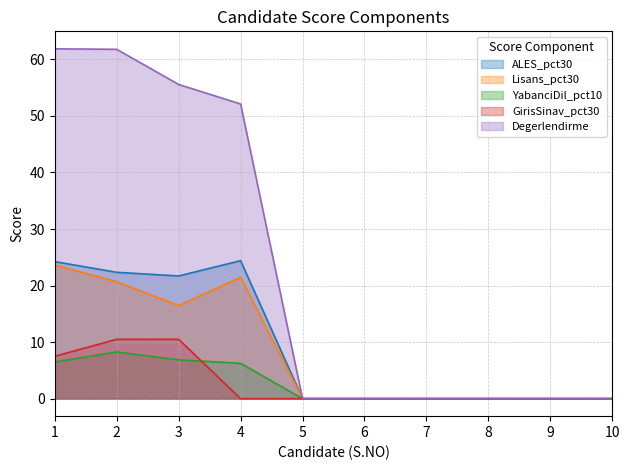

Rank the series by their maximum value, from highest to lowest.

Degerlendirme, ALES_pct30, Lisans_pct30, GirisSinav_pct30, YabanciDil_pct10